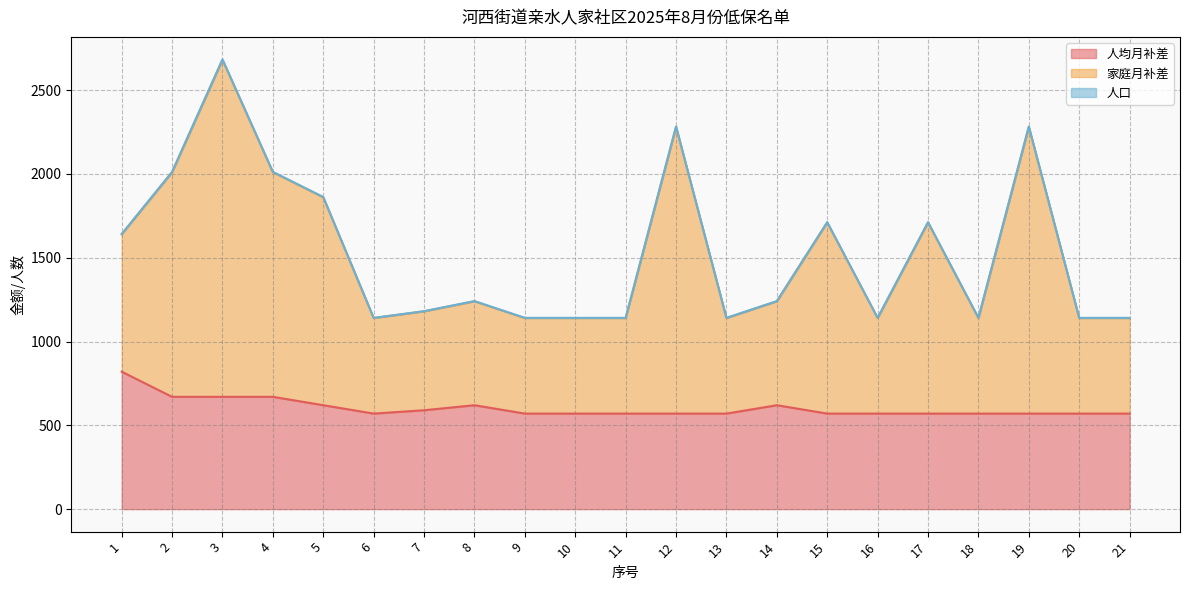

Is the value of 人均月补差 at 5 greater than the value of 家庭月补差 at 21?

No